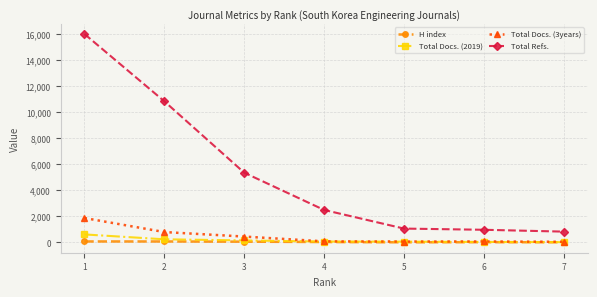

What is the maximum value shown in the chart?

16016